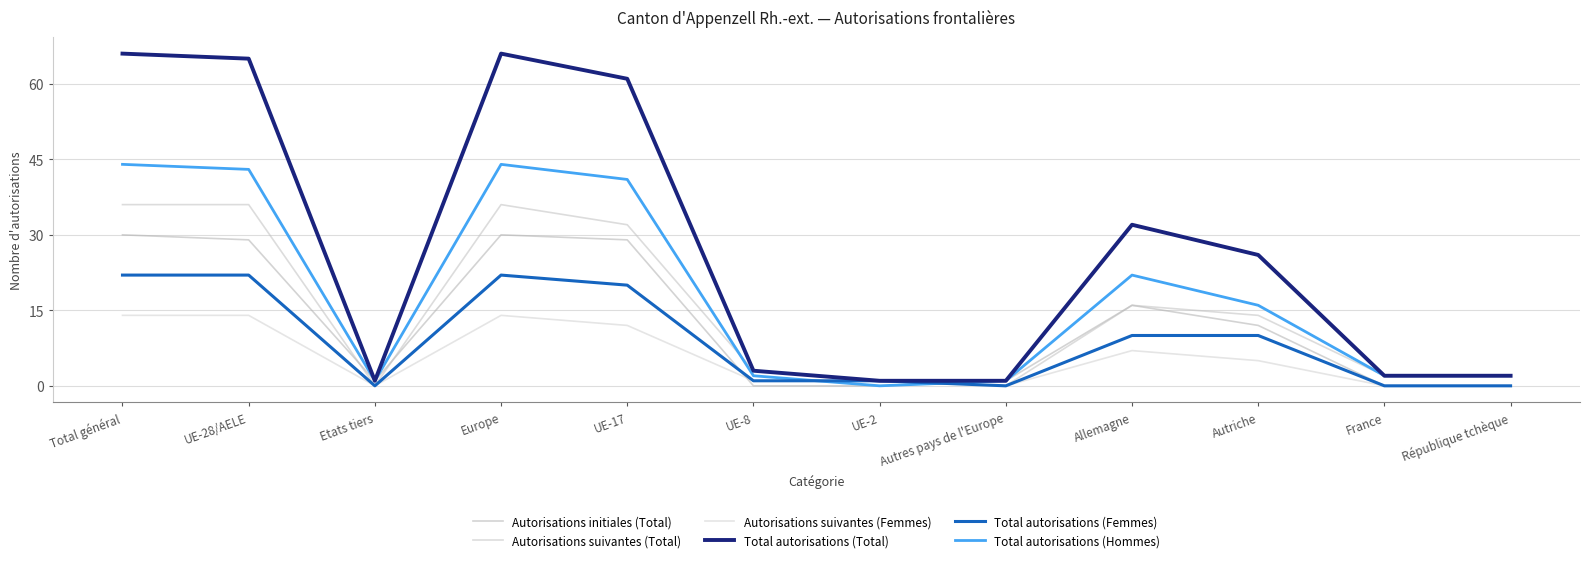

What is the difference between the second highest and second lowest values in the Autorisations suivantes (Total) series?

36